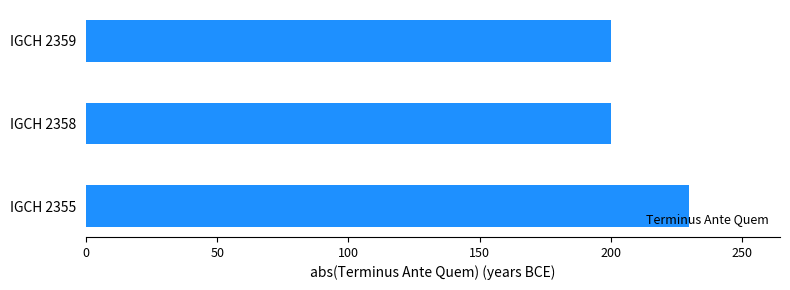

What is the average value?

210